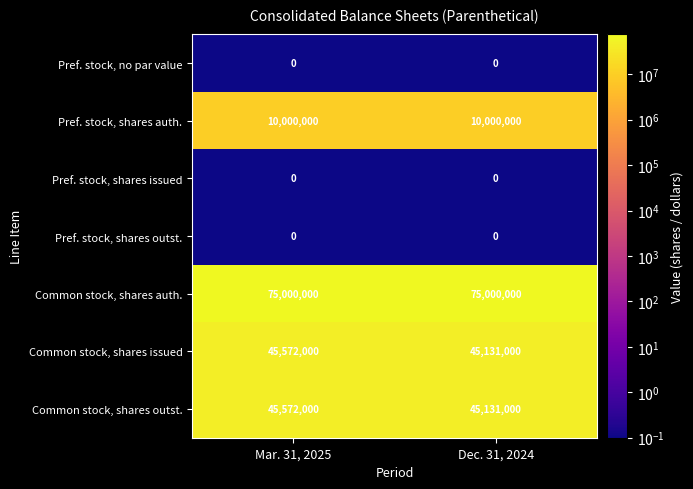

What is the approximate value of Common stock, shares issued at Mar. 31, 2025, to the nearest 10?

45572000